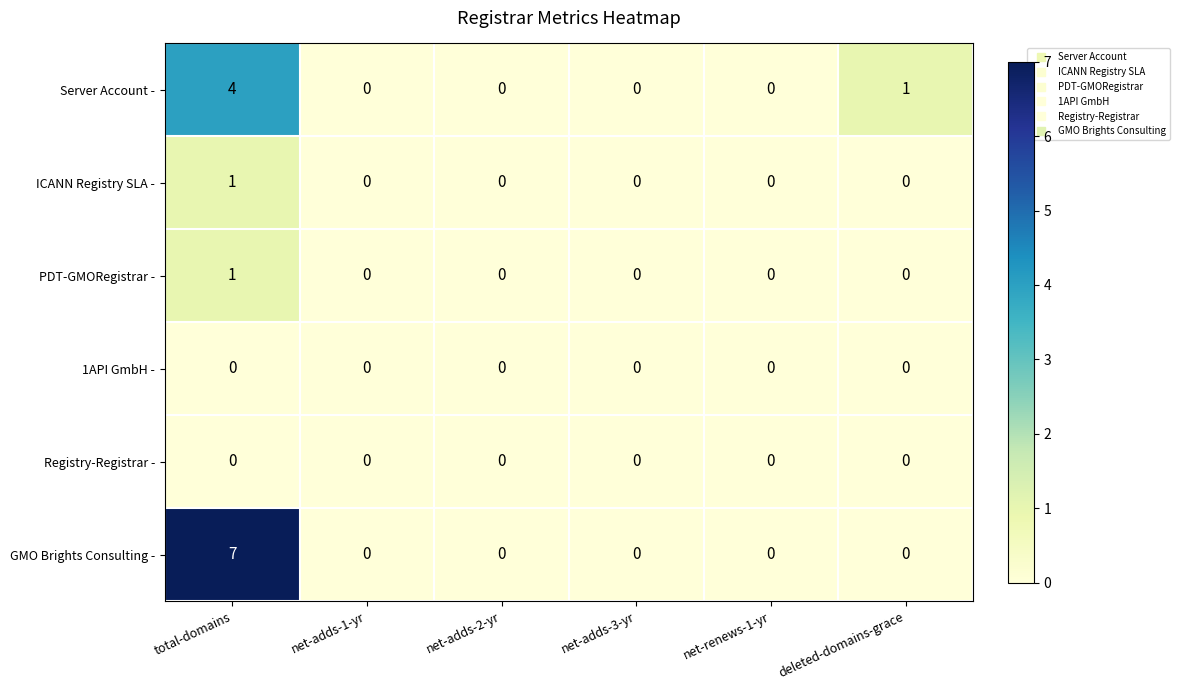

The value of Server Account - at net-renews-1-yr is -2. True or false?

False